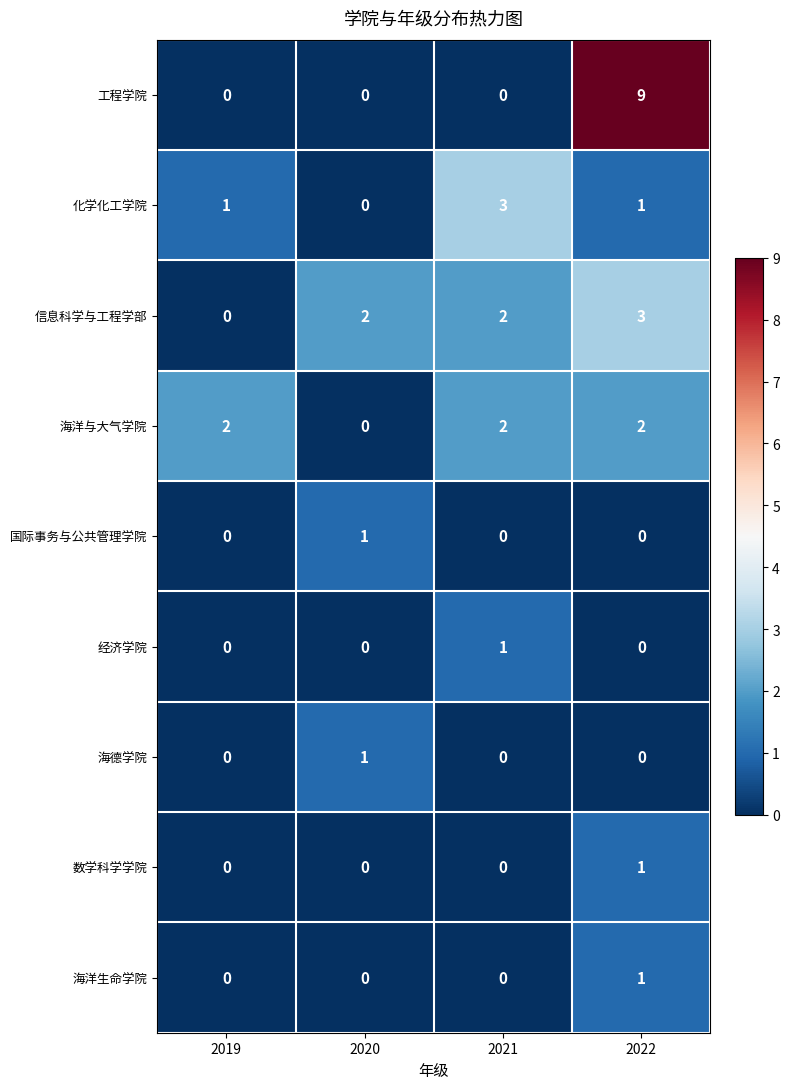

What is the sum of all 化学化工学院 values?

5